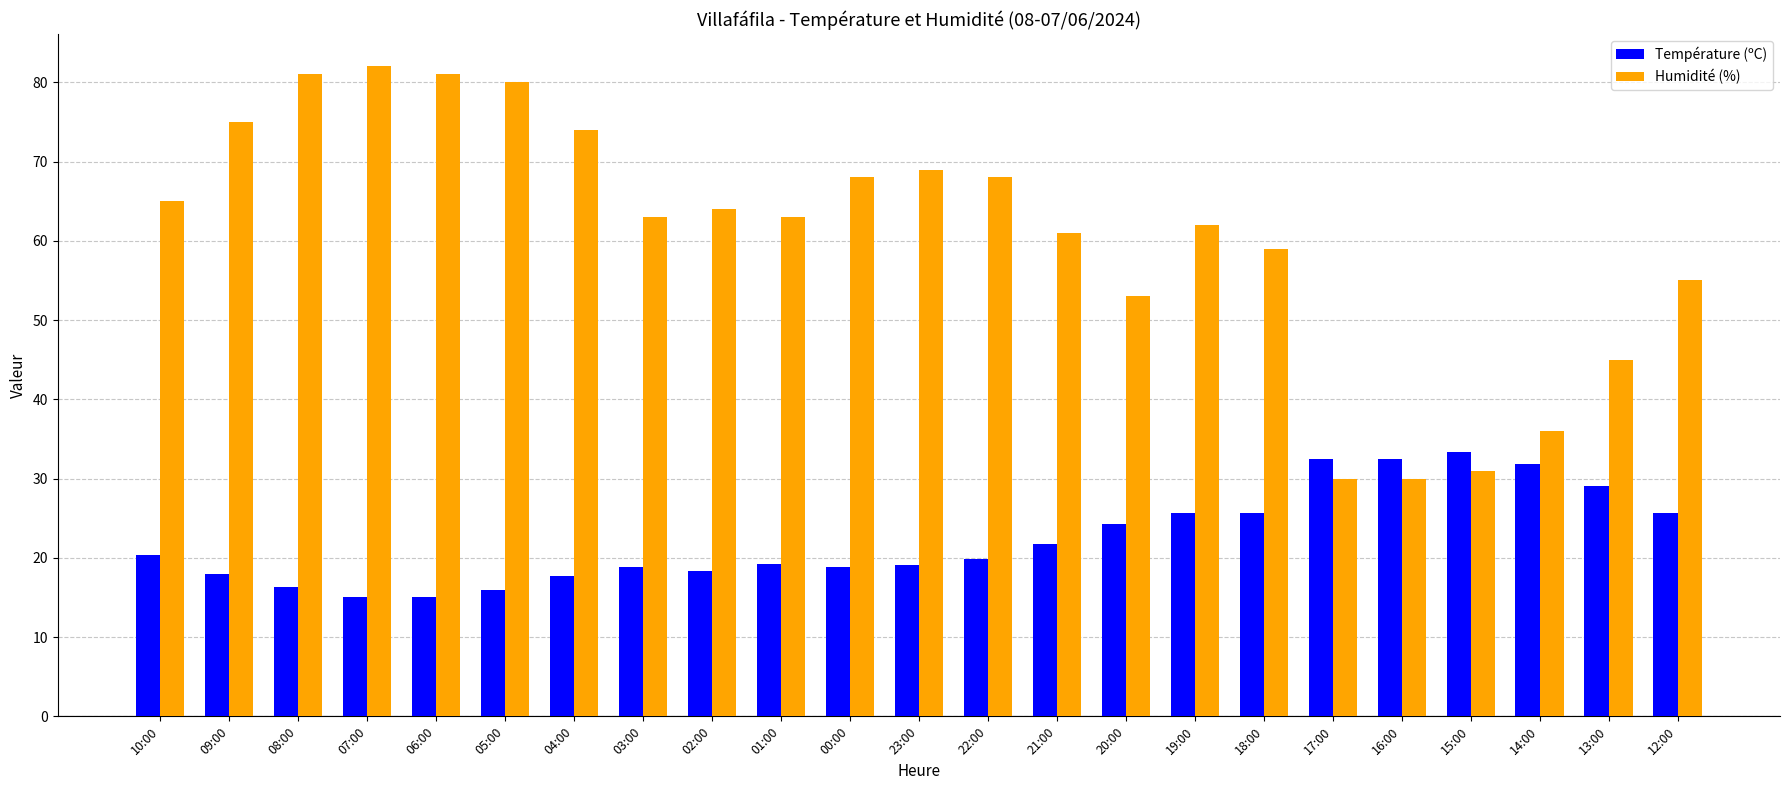

What is the label of the 16th bar from the left?

19:00